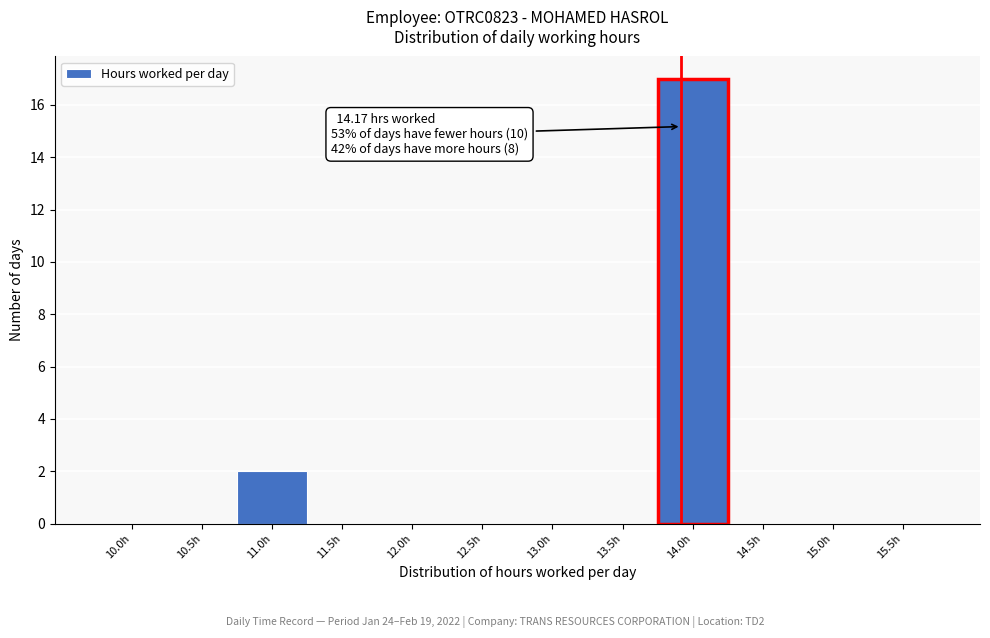

Reading left to right, what are all the values shown in this chart?

10.0h=0	10.5h=0	11.0h=2	11.5h=0	12.0h=0	12.5h=0	13.0h=0	13.5h=0	14.0h=17	14.5h=0	15.0h=0	15.5h=0